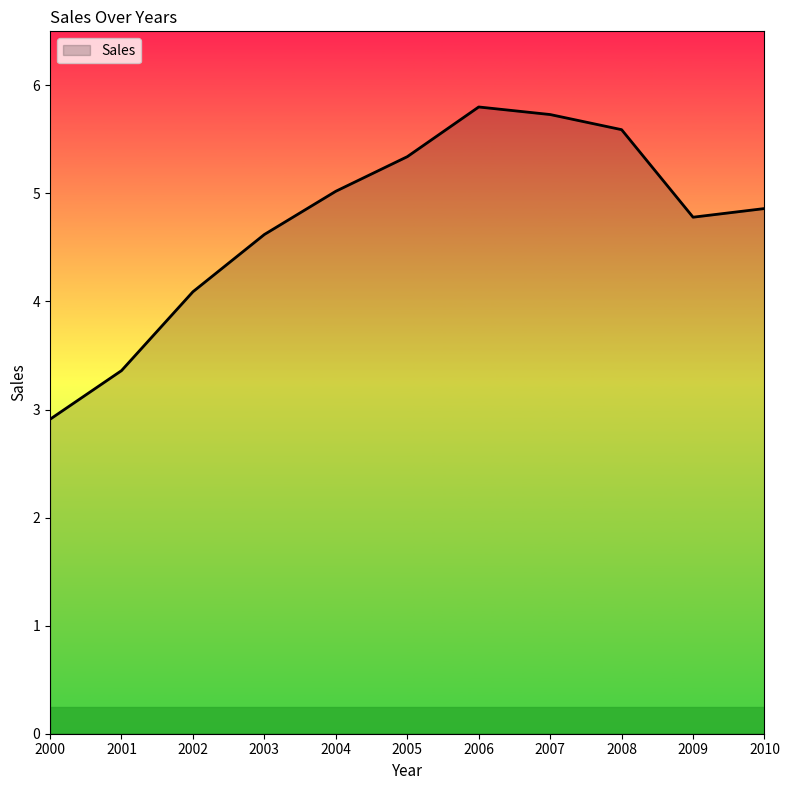

Which has a higher value, 2008 or 2006?

2006